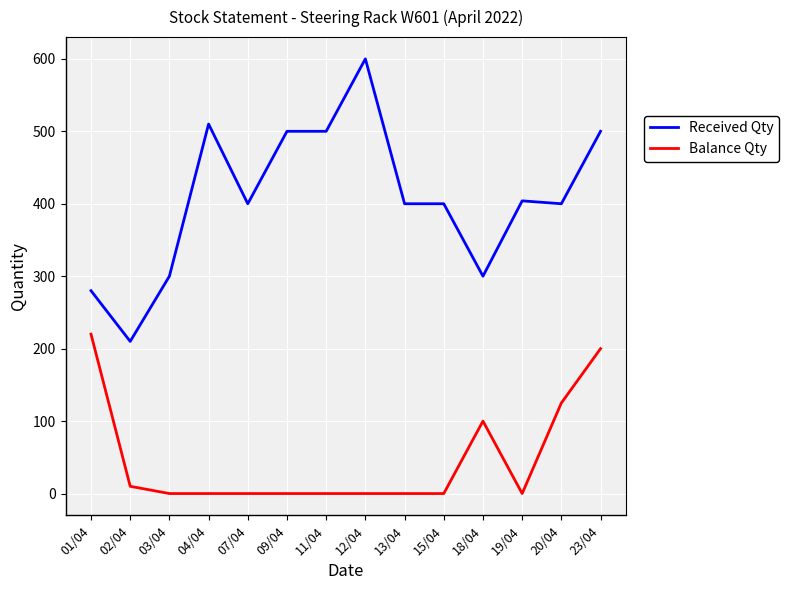

What is the sum of all Received Qty values?

5704